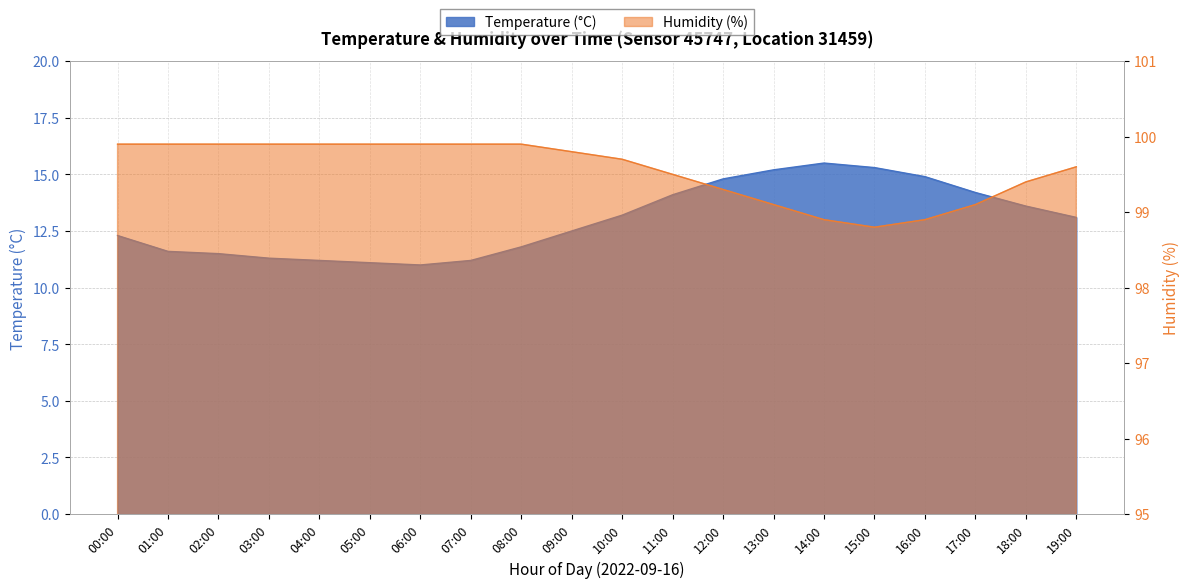

At which label does Humidity (%) reach its minimum?

15:00